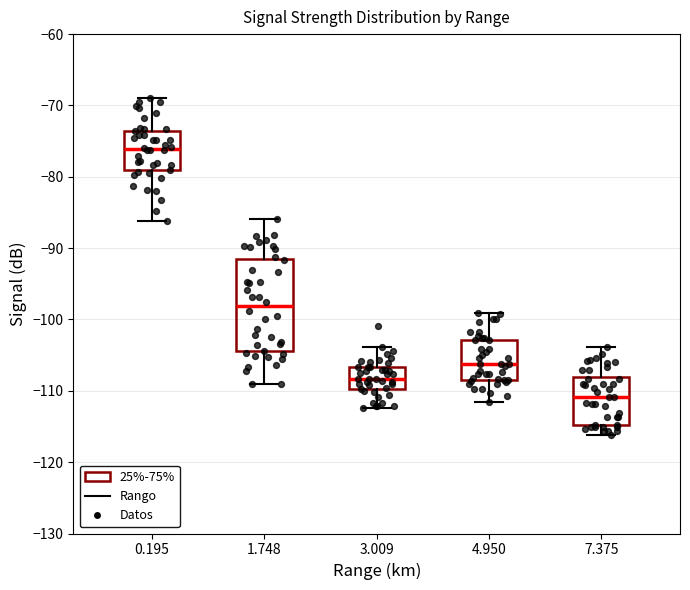

Which box is the tallest, from its lower edge to its upper edge?

1.748